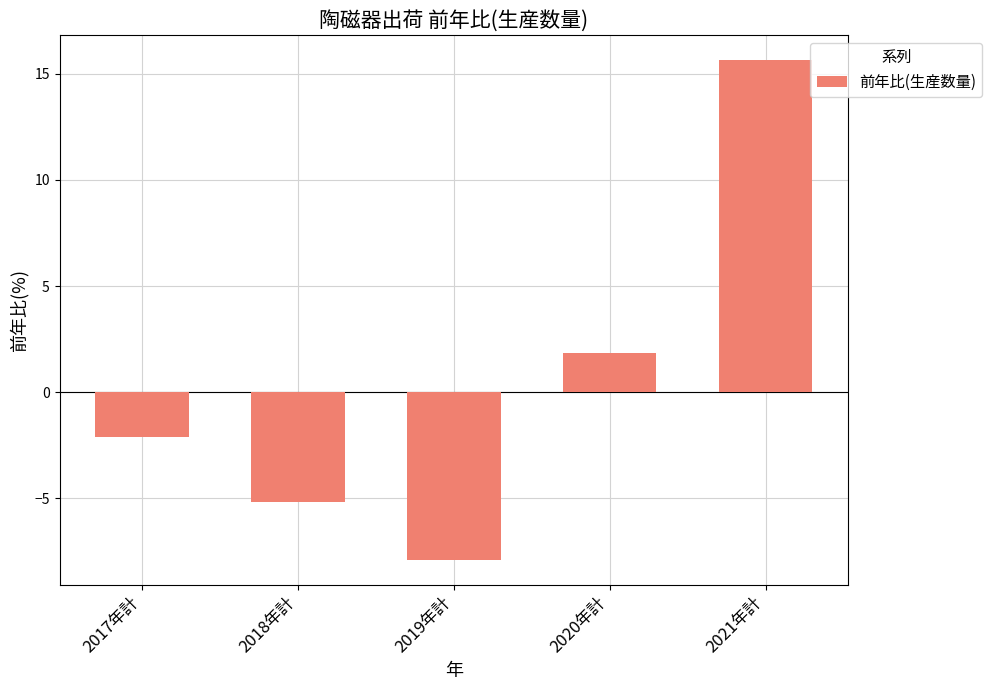

Where is the data nearest to the value 3?

2020年計